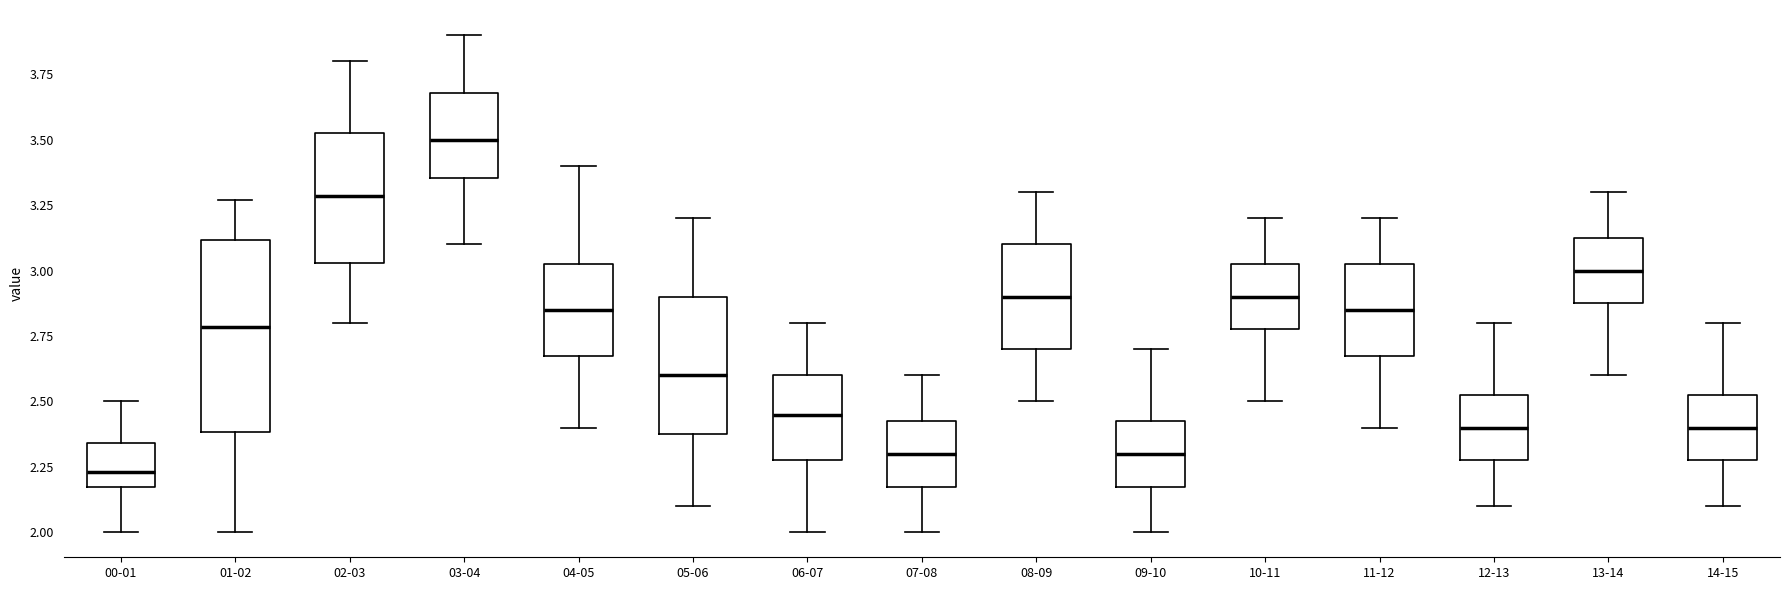

Reading left to right, read every box against the y-axis: the position of its median line, the range the box covers, and the ends of its whiskers. The values are not printed on the chart, so give them approximately, as read against the axis.

00-01: median 2.25, box 2.20 to 2.35, whiskers 2.00 to 2.50
01-02: median 2.80, box 2.40 to 3.10, whiskers 2.00 to 3.25
02-03: median 3.30, box 3.05 to 3.55, whiskers 2.80 to 3.80
03-04: median 3.50, box 3.35 to 3.70, whiskers 3.10 to 3.90
04-05: median 2.85, box 2.70 to 3.05, whiskers 2.40 to 3.40
05-06: median 2.60, box 2.40 to 2.90, whiskers 2.10 to 3.20
06-07: median 2.45, box 2.30 to 2.60, whiskers 2.00 to 2.80
07-08: median 2.30, box 2.20 to 2.45, whiskers 2.00 to 2.60
08-09: median 2.90, box 2.70 to 3.10, whiskers 2.50 to 3.30
09-10: median 2.30, box 2.20 to 2.45, whiskers 2.00 to 2.70
10-11: median 2.90, box 2.80 to 3.05, whiskers 2.50 to 3.20
11-12: median 2.85, box 2.70 to 3.05, whiskers 2.40 to 3.20
12-13: median 2.40, box 2.30 to 2.55, whiskers 2.10 to 2.80
13-14: median 3.00, box 2.90 to 3.15, whiskers 2.60 to 3.30
14-15: median 2.40, box 2.30 to 2.55, whiskers 2.10 to 2.80